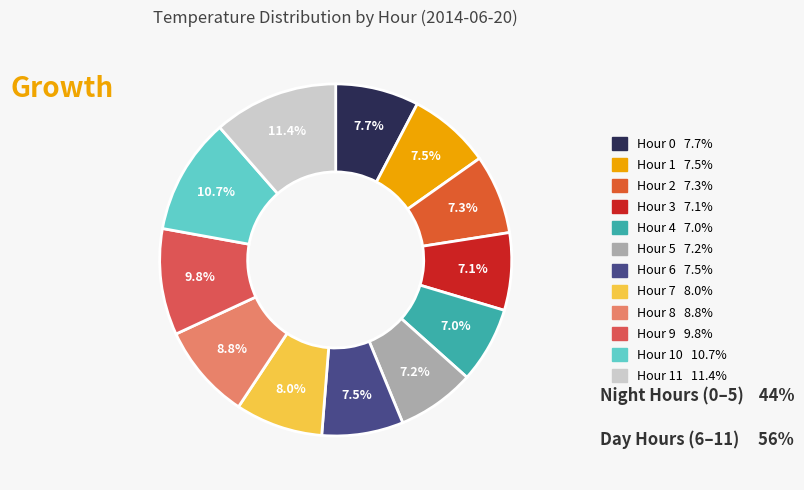

How many segments does this pie chart have?

12